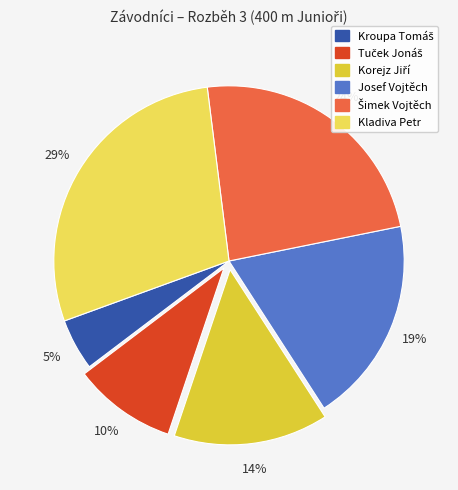

Which slice is the largest?

Kladiva Petr